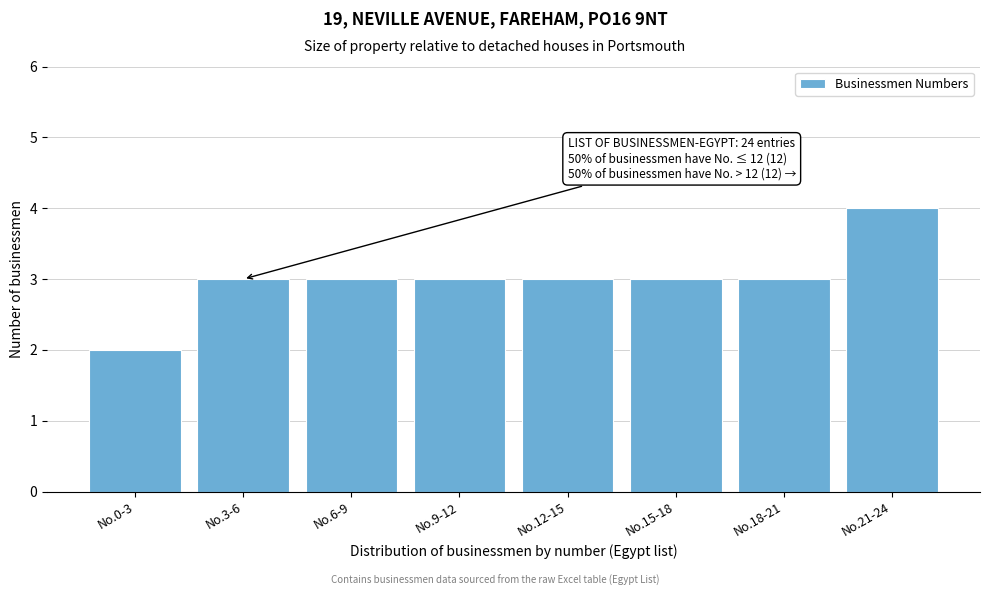

Reading right to left, what are all the values shown in this chart?

No.21-24=4	No.18-21=3	No.15-18=3	No.12-15=3	No.9-12=3	No.6-9=3	No.3-6=3	No.0-3=2